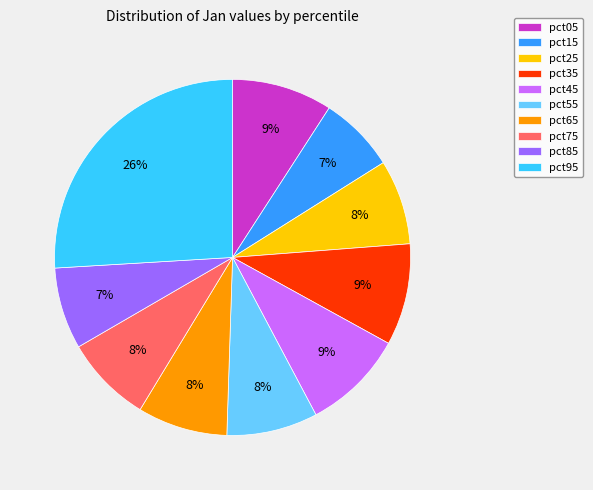

Do pct05 and pct15 together represent more than half of the pie?

No